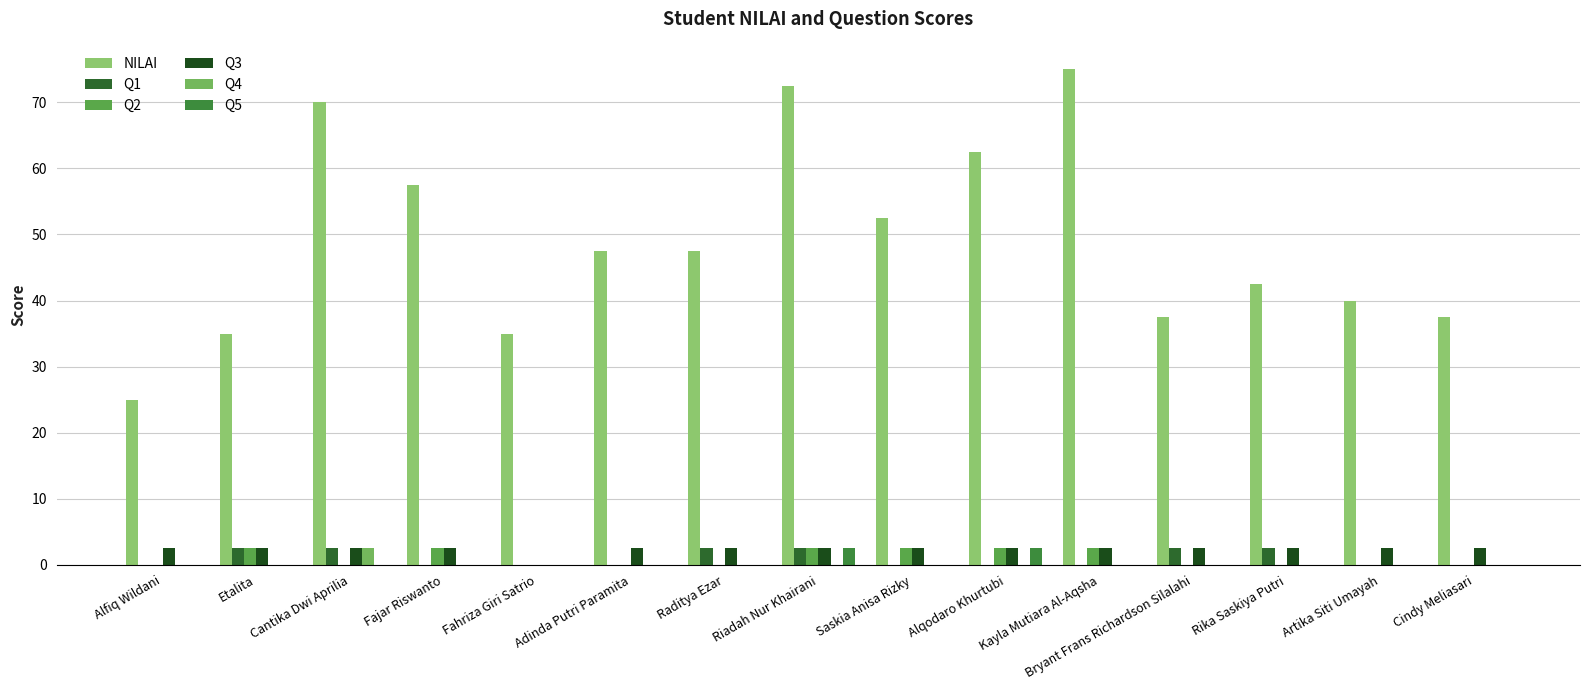

Is the value of NILAI at Riadah Nur Khairani greater than the value of Q2 at Cantika Dwi Aprilia?

Yes